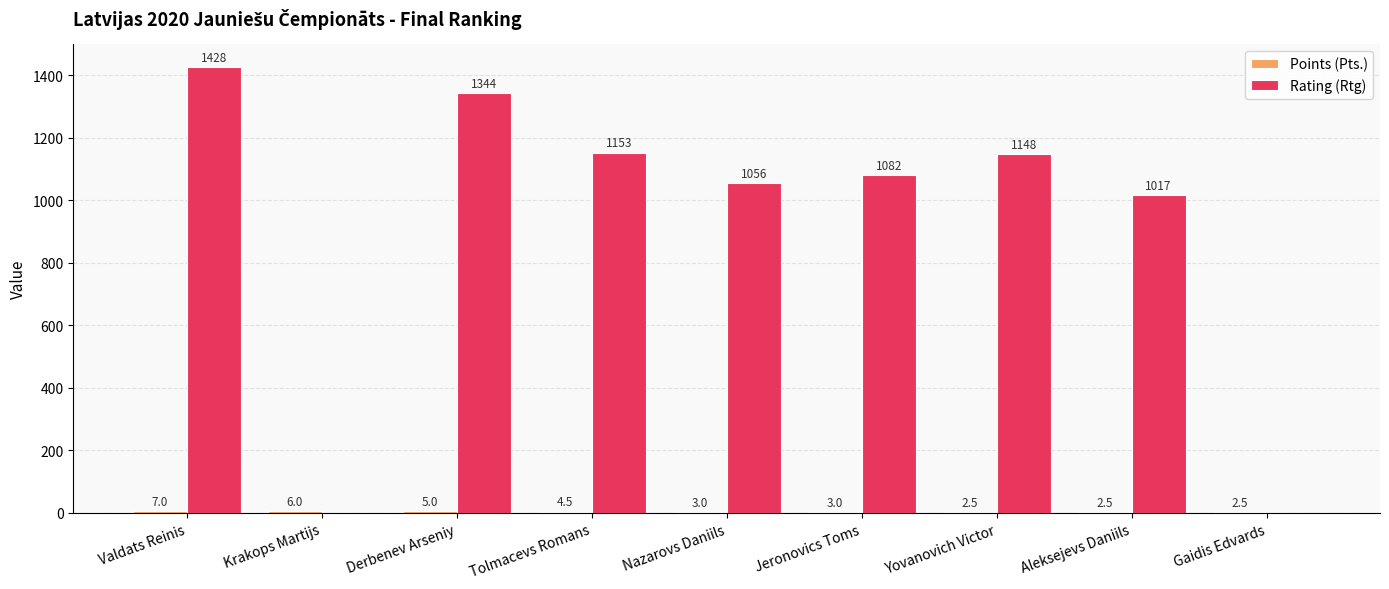

Is it true that Rating (Rtg) equals 391.0 at Jeronovics Toms?

False